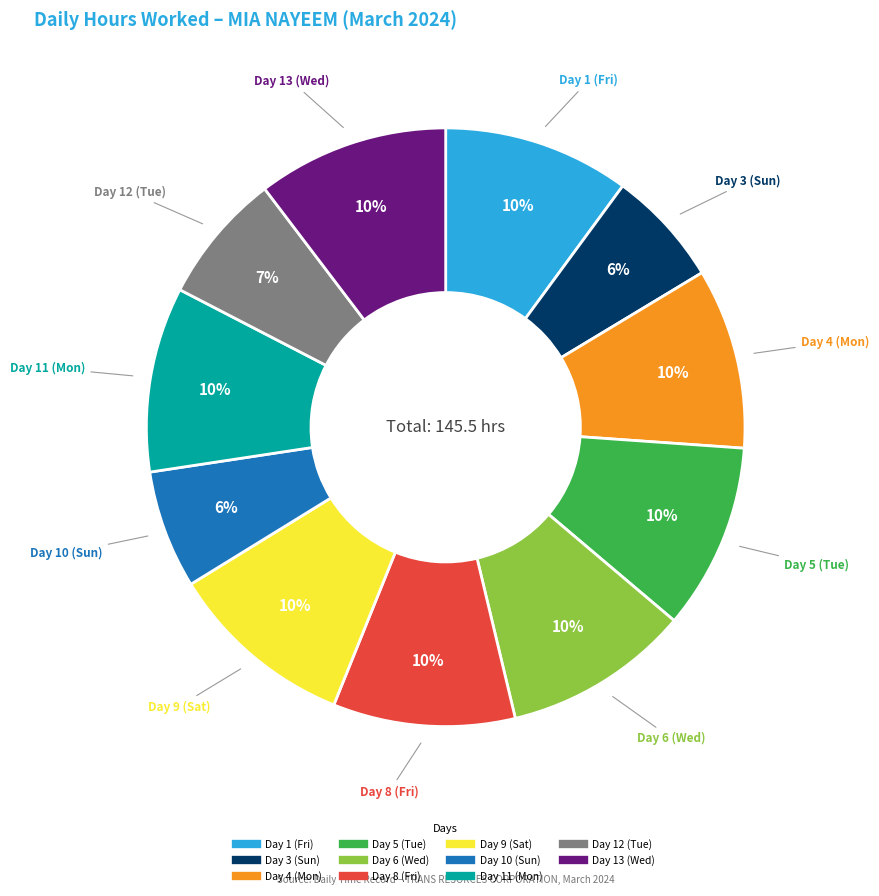

Is there any slice that represents more than half of the pie?

No